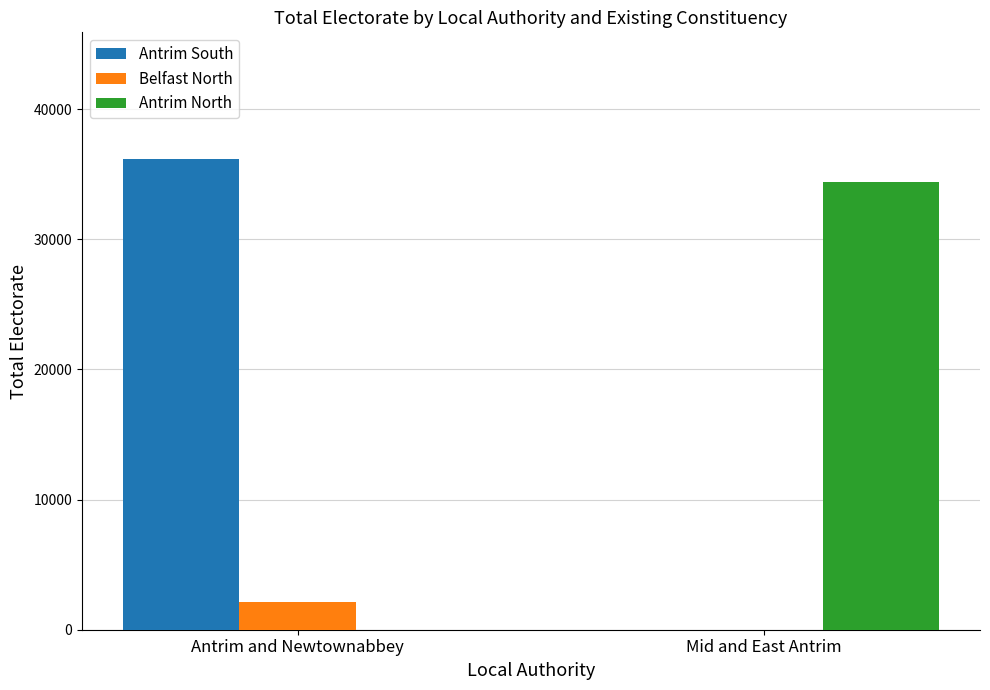

What is the average value of the Antrim North series?

17204